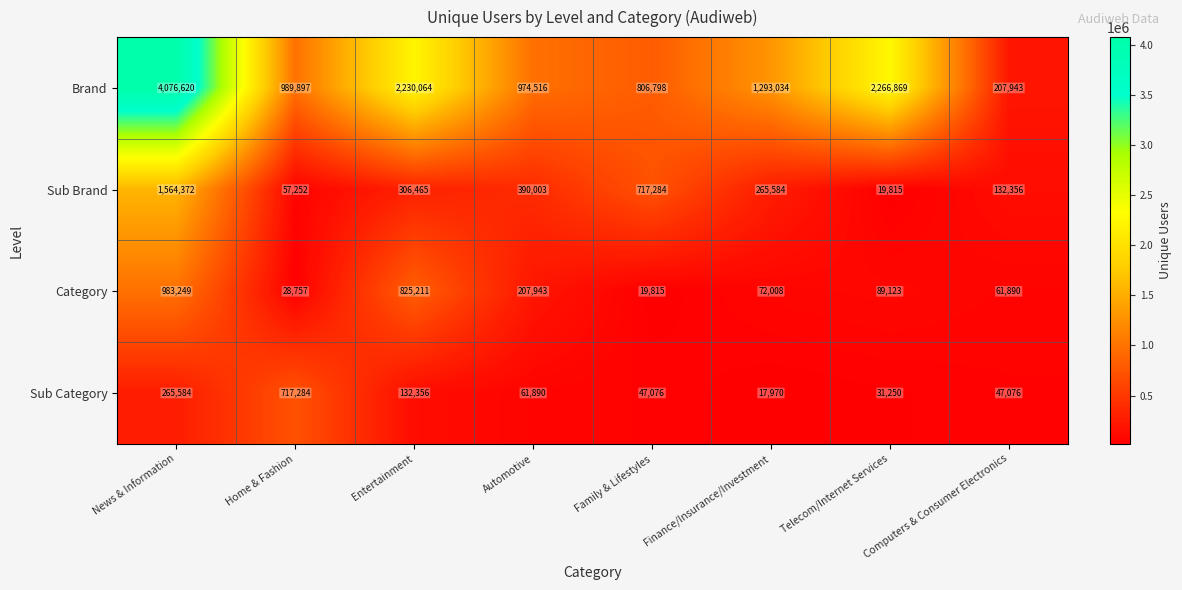

What is the total value across all series at Automotive?

1634352